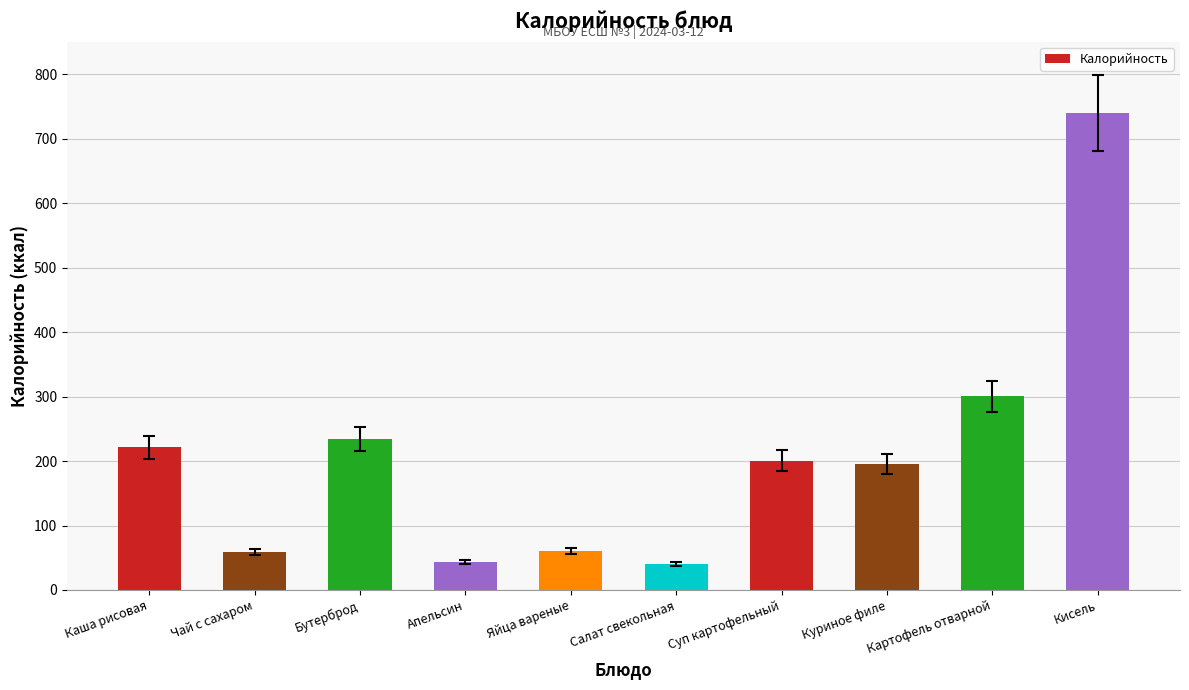

What value does the data have at Чай с сахаром?

58.8